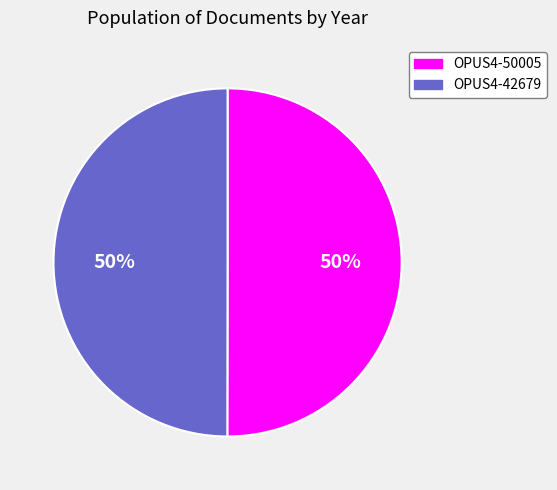

The OPUS4-50005 slice represents 63% of the pie. True or false?

False